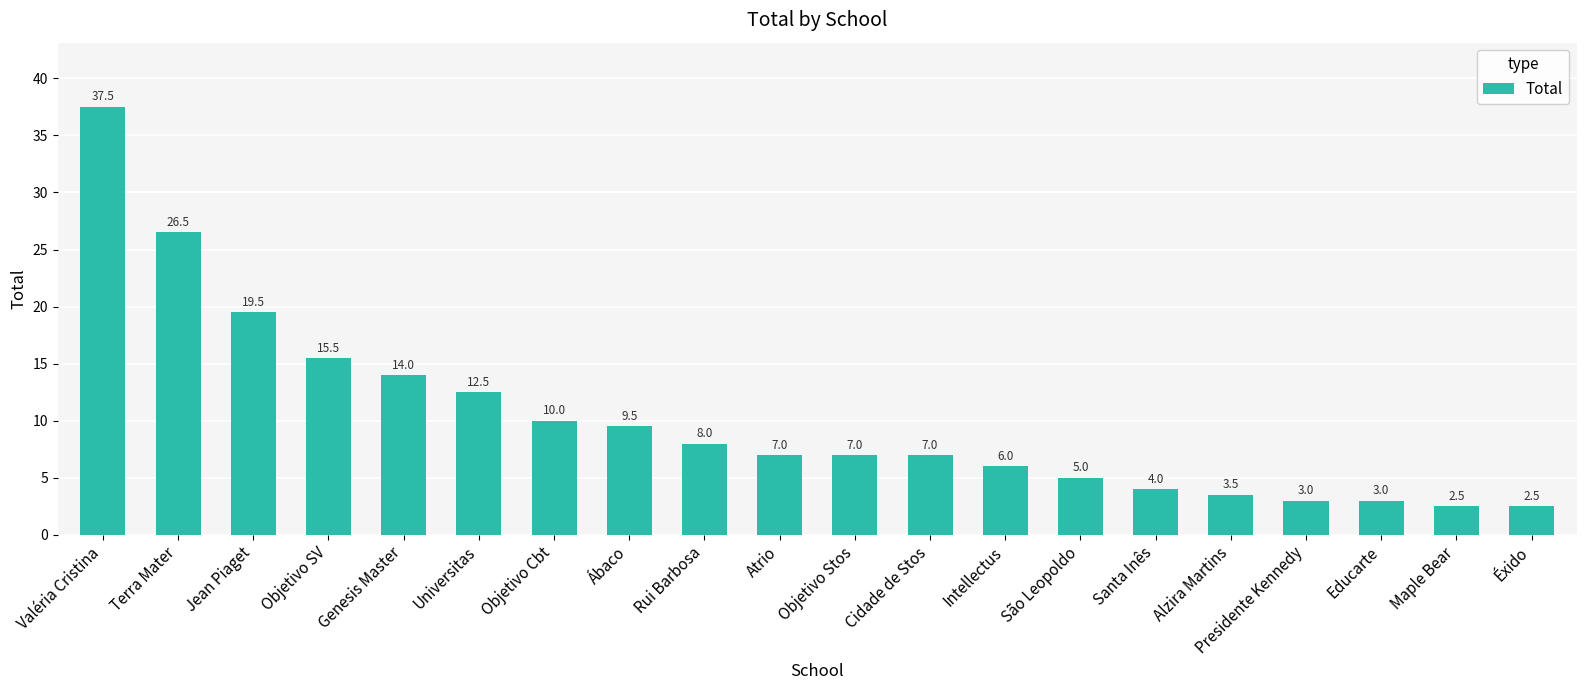

What is the maximum value shown in the chart?

37.5